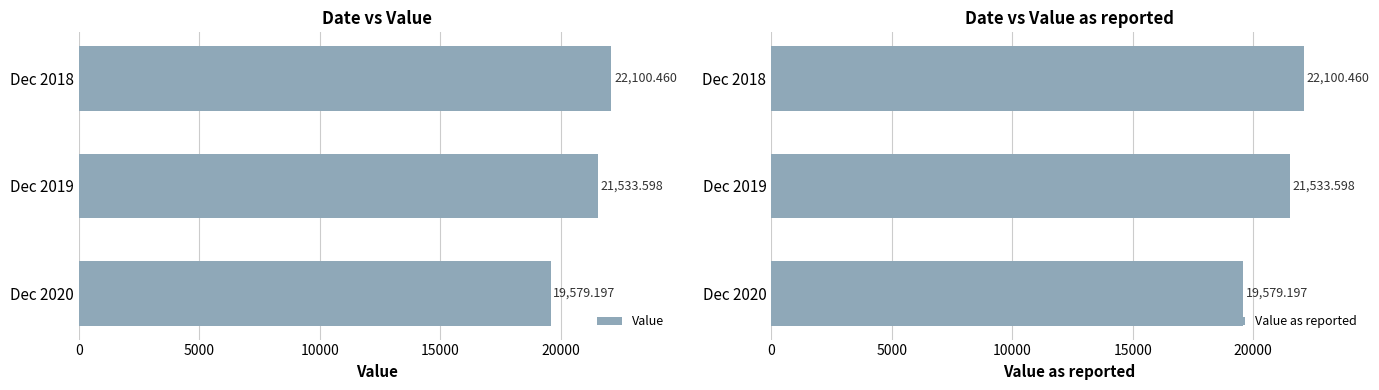

At how many categories does at least one series exceed 21226?

2